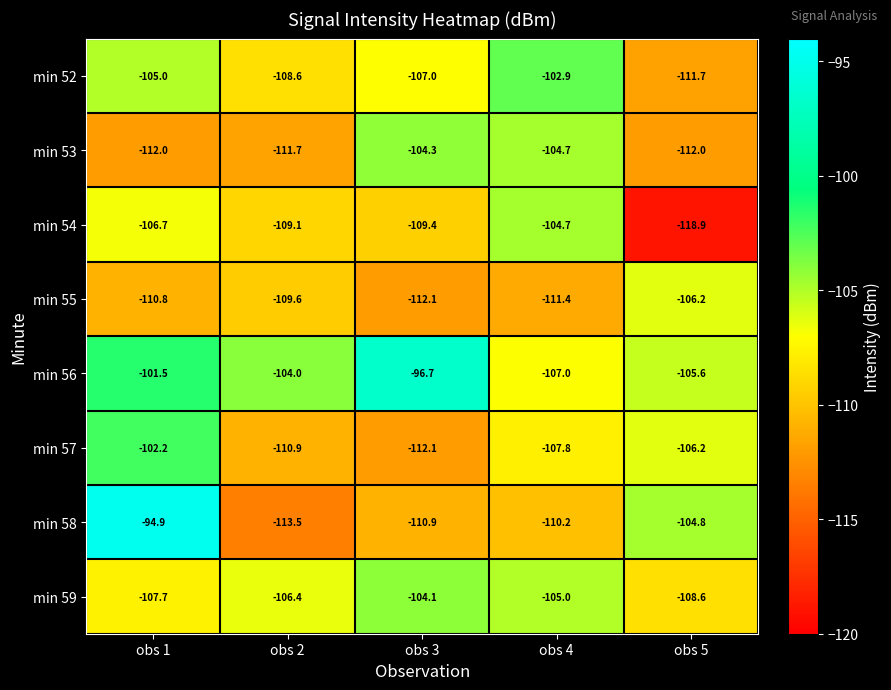

The value of min 54 at obs 1 is -106.7. True or false?

True